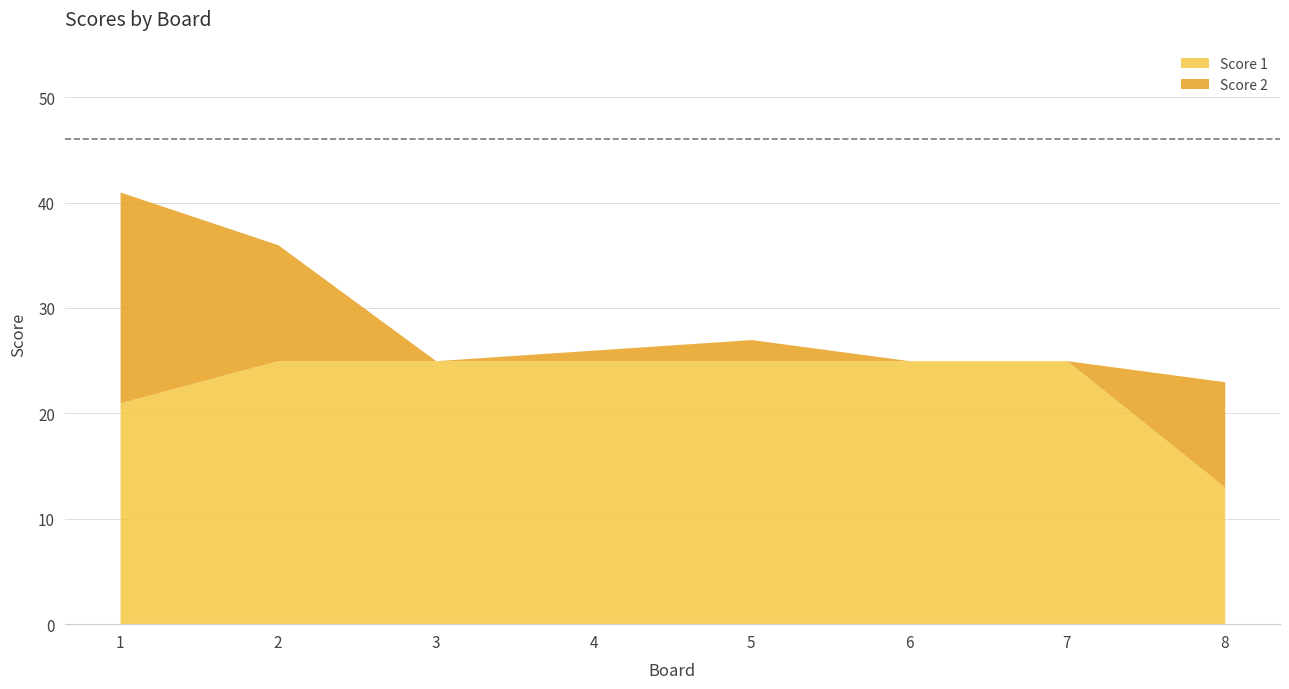

Between 3 and 5, which series saw the biggest shift?

Score 2